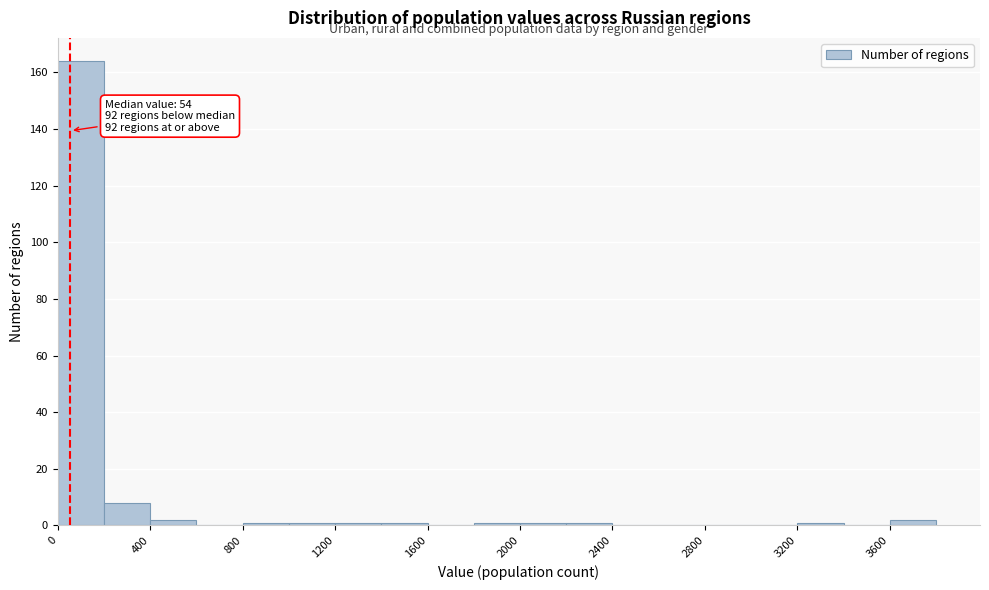

Over which range of the x-axis is the bar tallest?

0 to 200